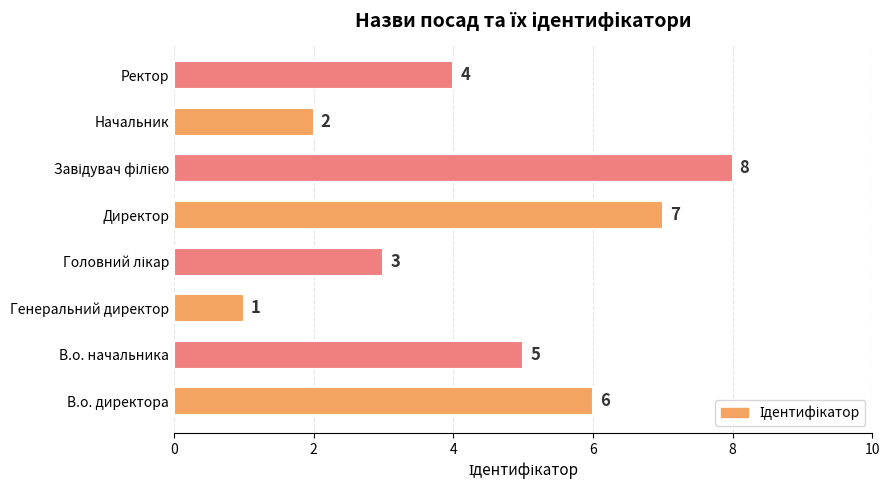

What is the change in value from Начальник to Ректор?

+2